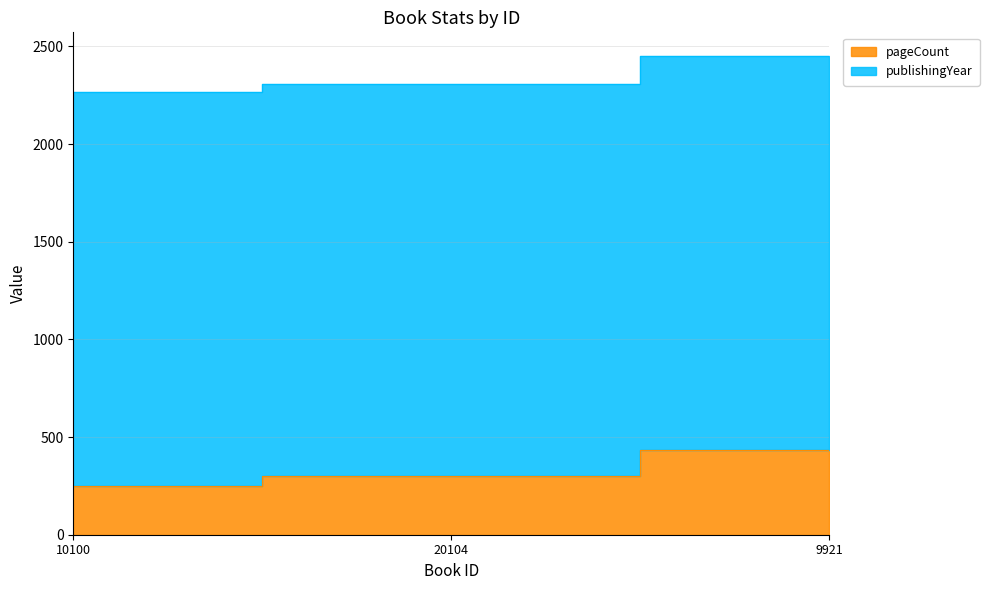

Which category has the lowest value across all series?

10100